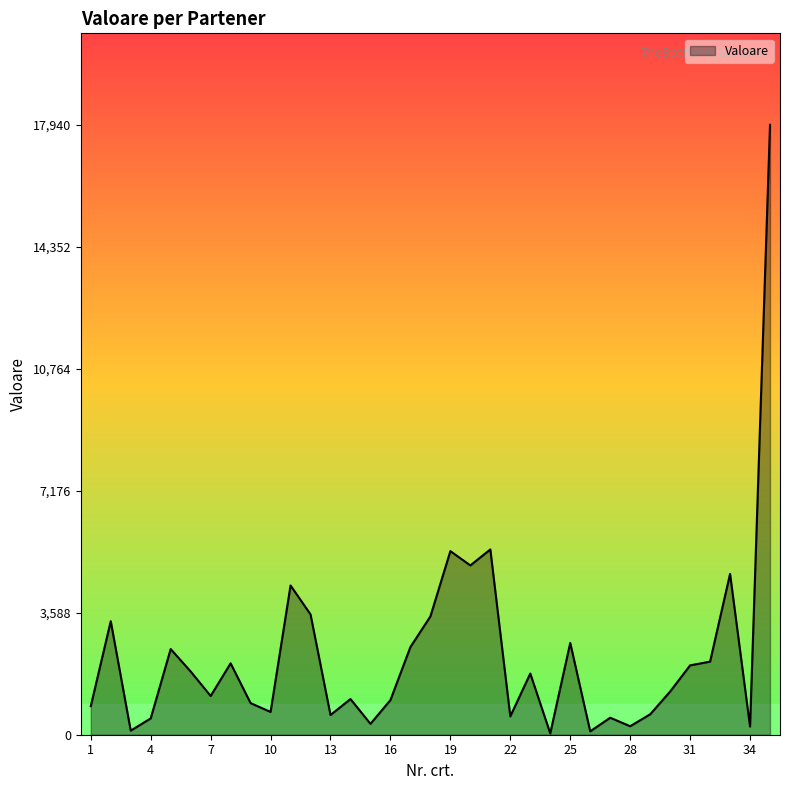

What is the greatest value displayed?

17940